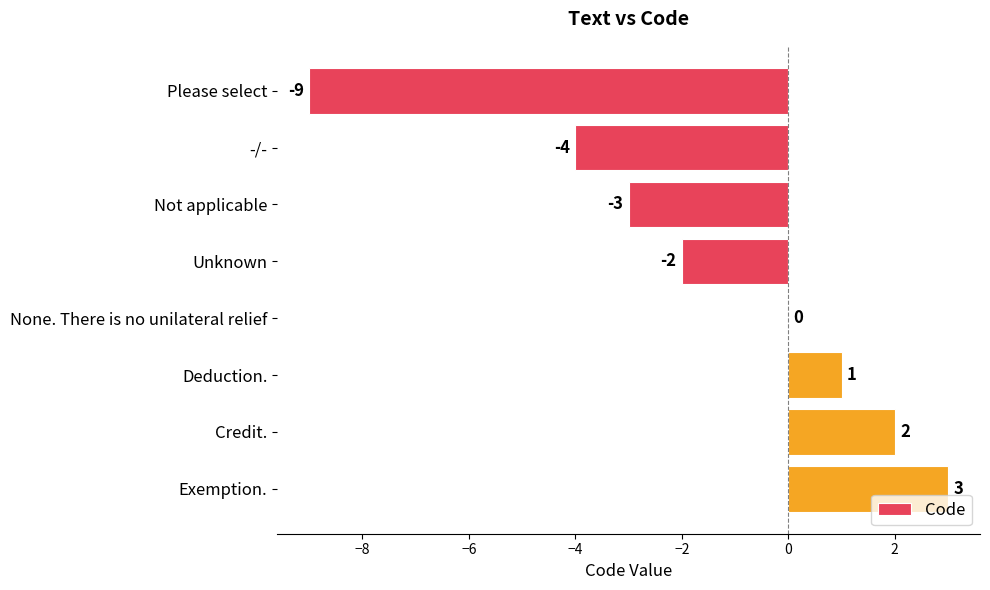

The chart shows a value of -9 at Please select. True or false?

True